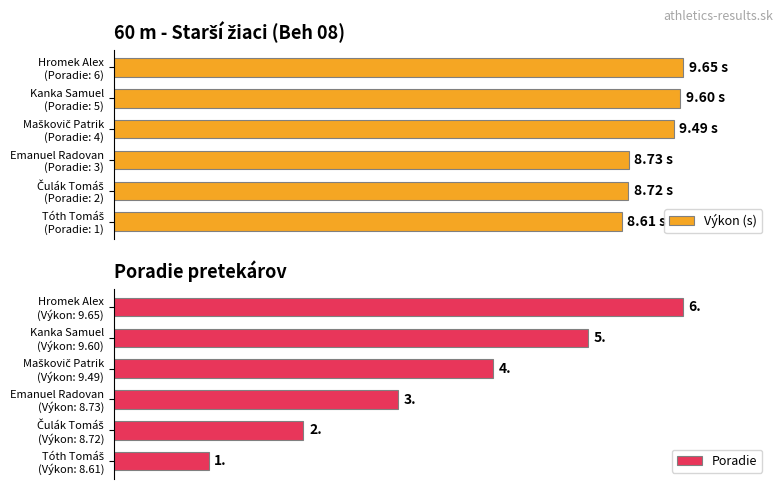

List the series in order of their overall mean, lowest first.

Poradie, Výkon (s)